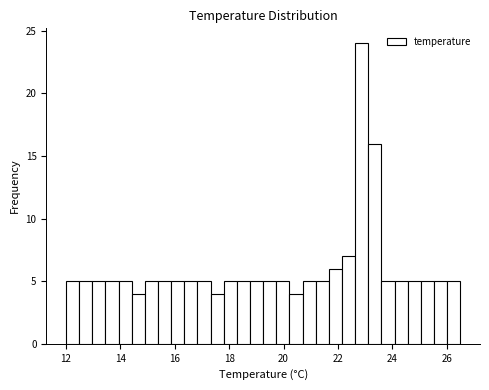

Read against the x-axis, roughly where is the centre of the tallest bar?

22.8